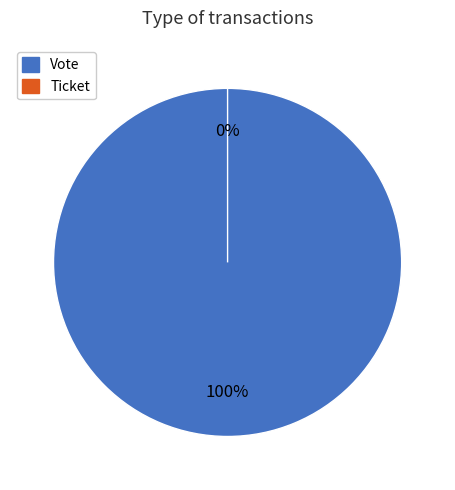

True or false: Ticket accounts for 0% of the total.

True